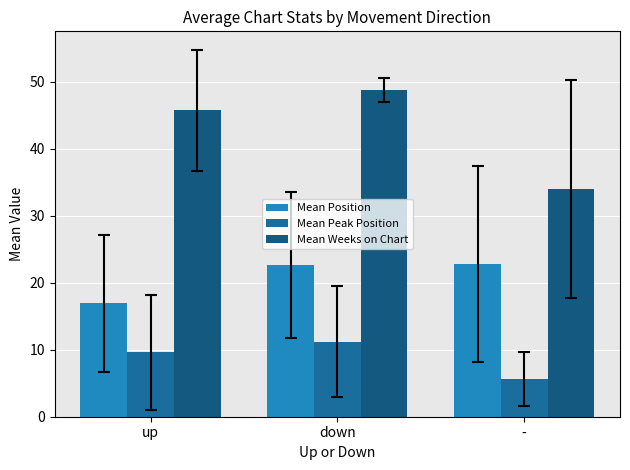

What is the sum of all Mean Weeks on Chart values?

128.5